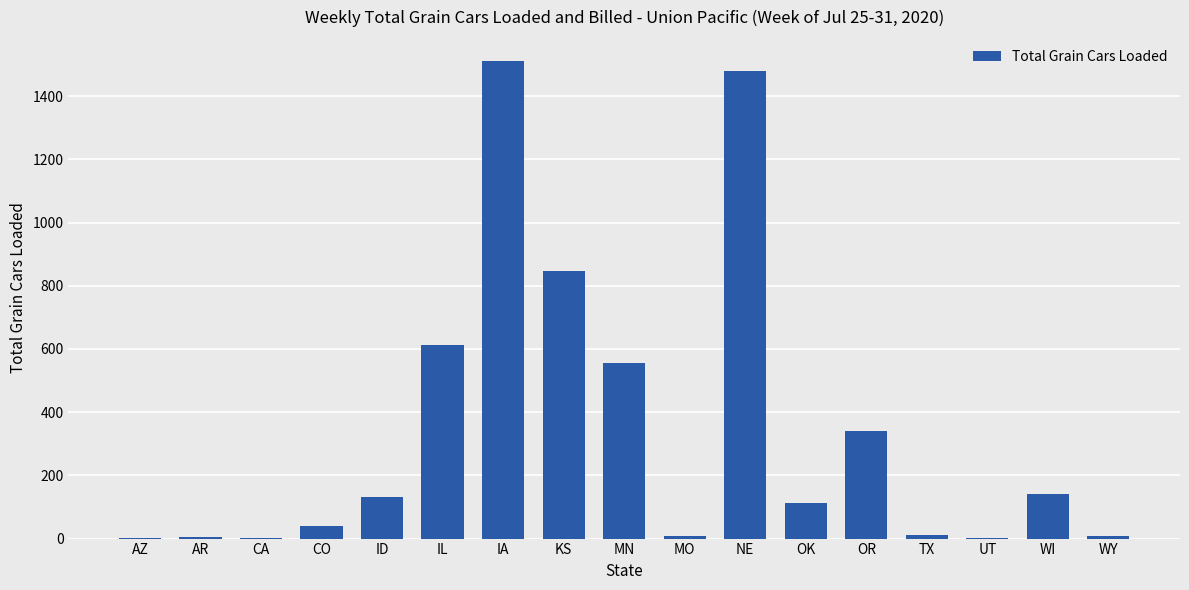

What is the greatest value displayed?

1511